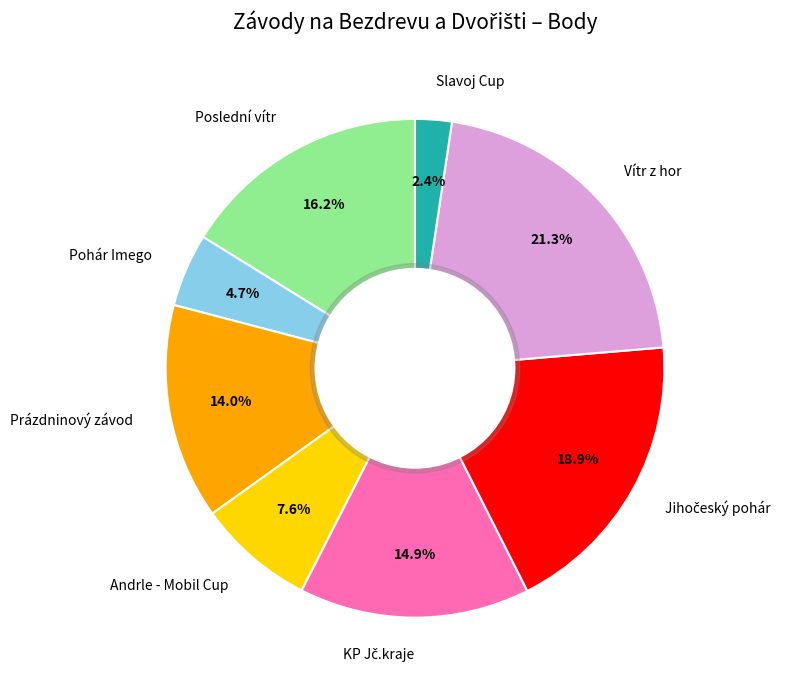

Is Poslední vítr the majority of the pie?

No